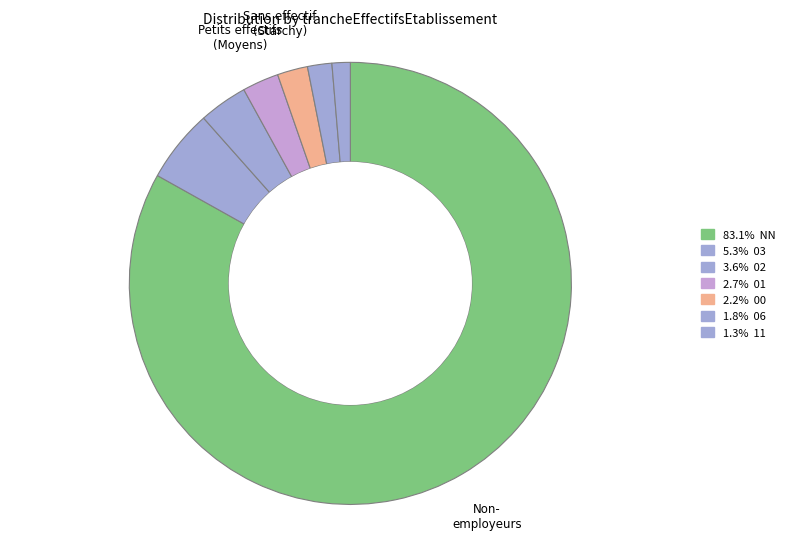

How many slices are in this pie chart?

7